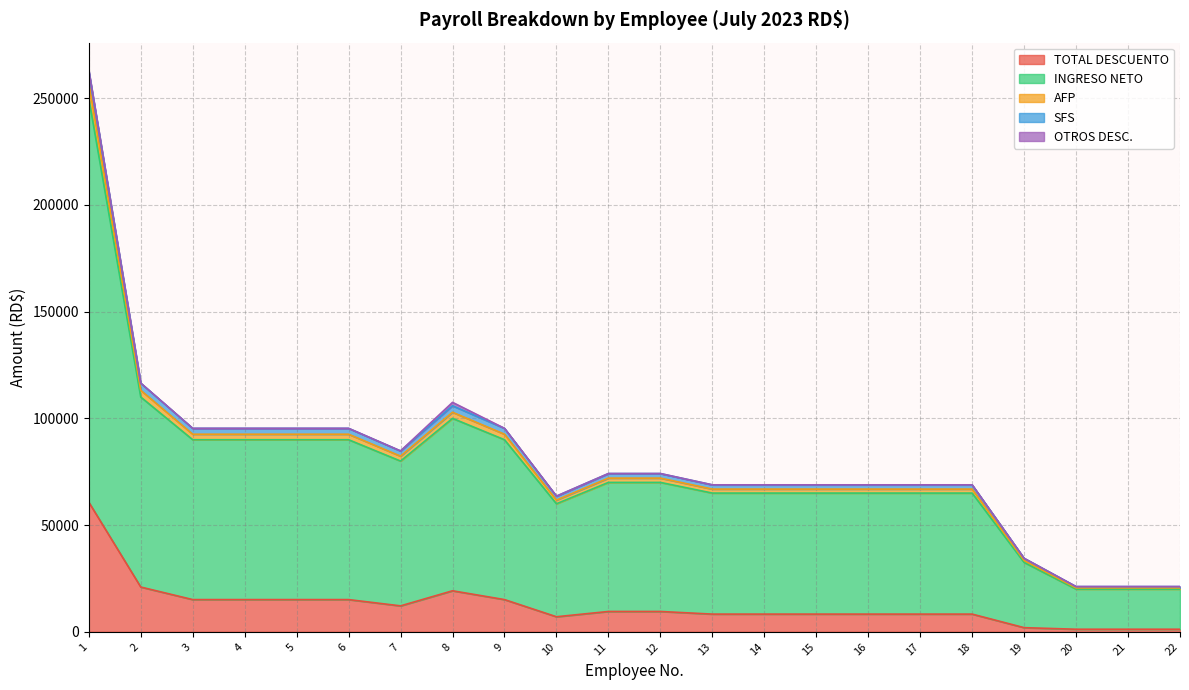

Does the chart display data point markers on the line(s)?

No